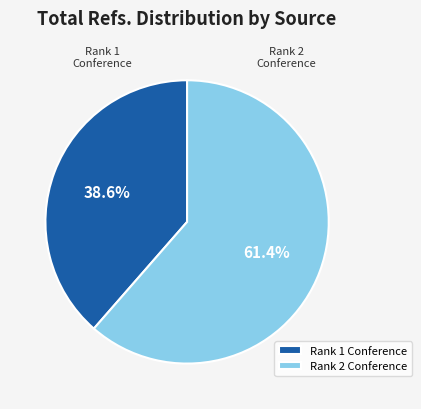

Rank the categories by value from highest to lowest.

Rank 2 Conference, Rank 1 Conference